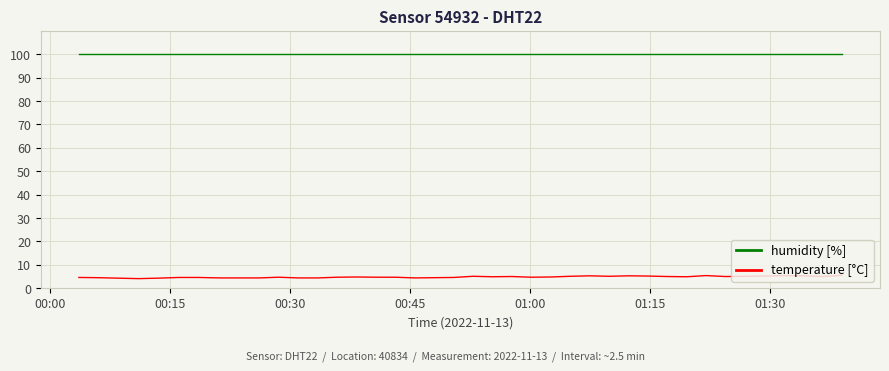

Which series has the largest range (max minus min)?

temperature [°C]